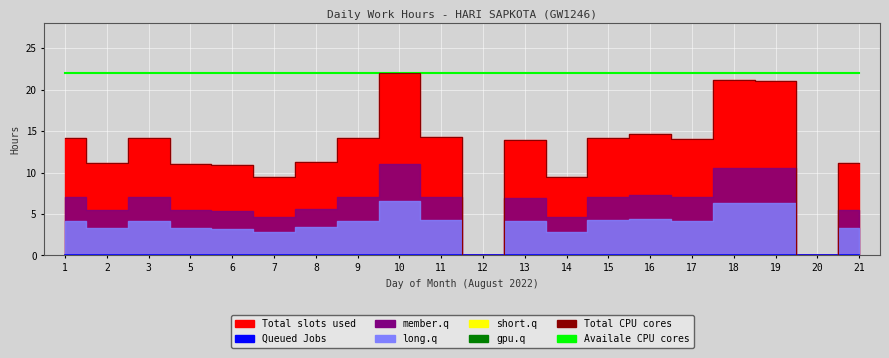

What is the total value across all series at 18?

43.1